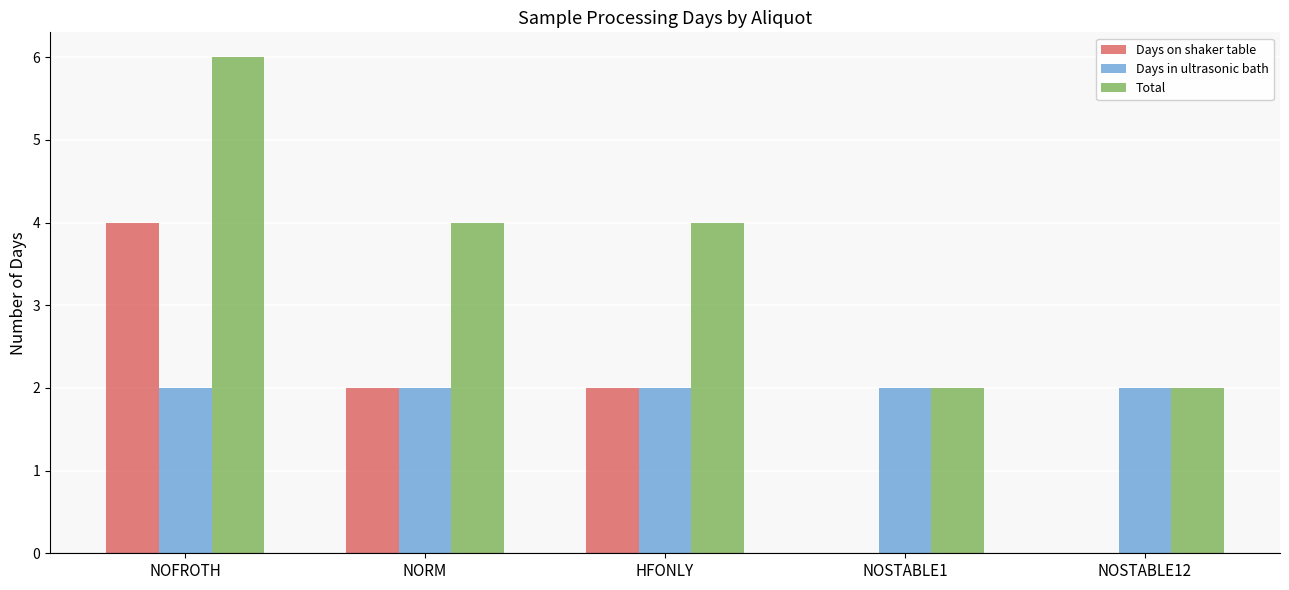

Is the value of Days in ultrasonic bath at NORM greater than the value of Days on shaker table at NOSTABLE1?

Yes